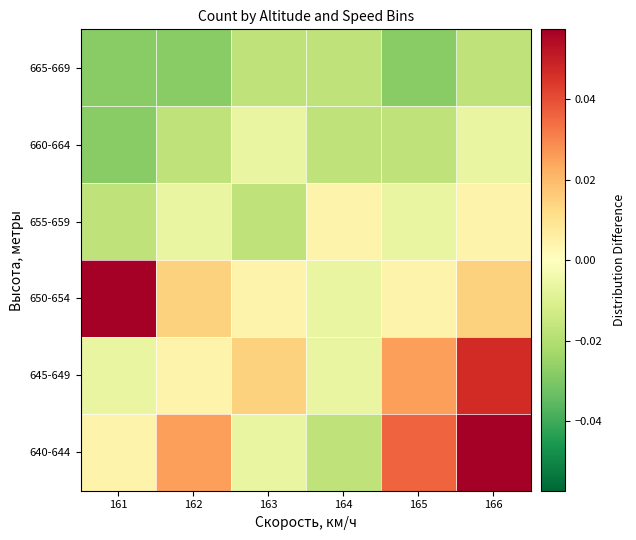

Between 162 and 165, which is larger?

165